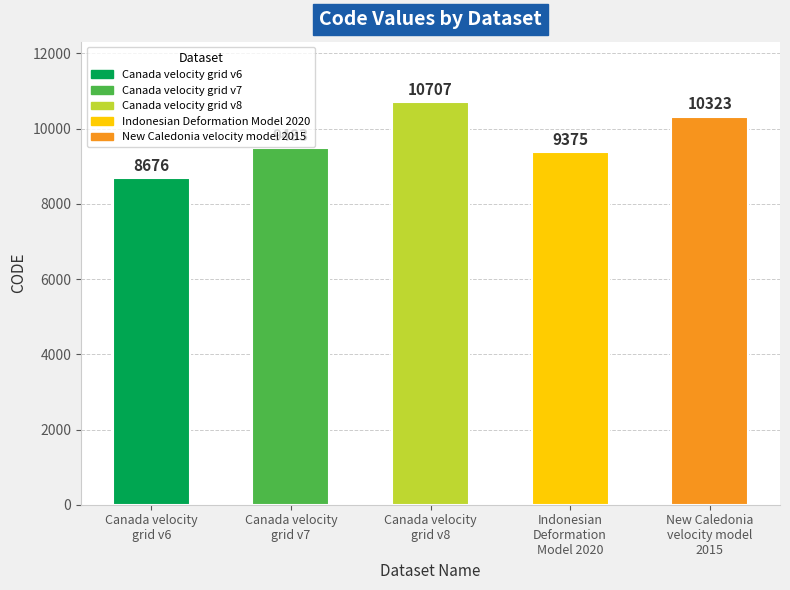

What is the value of the 1st bar from the left?

8676